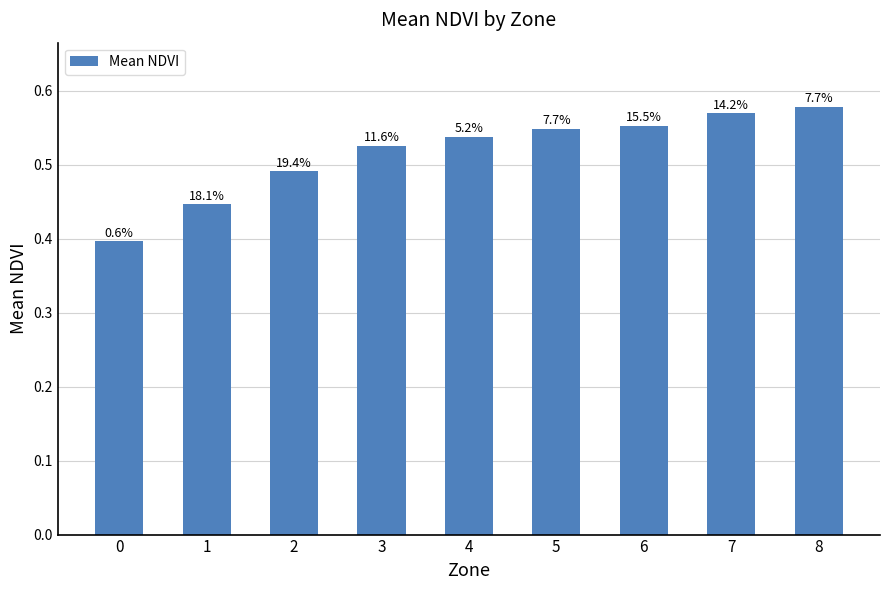

Does the chart contain any negative values?

No